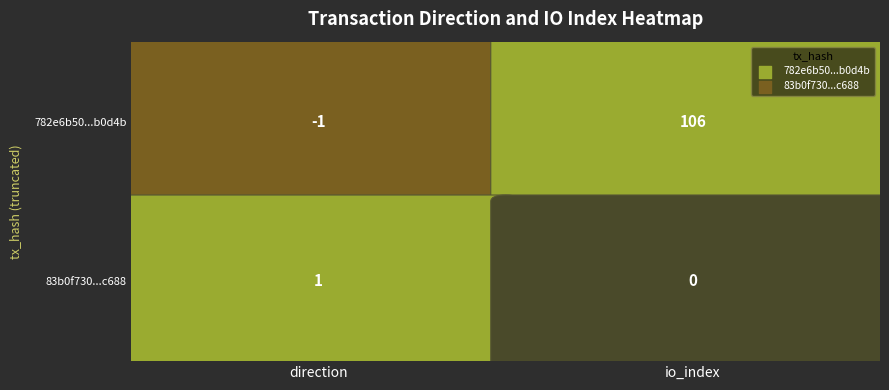

Read the 83b0f7303b834d3ace7a91f6447a82556e6c688 value at 0.

1